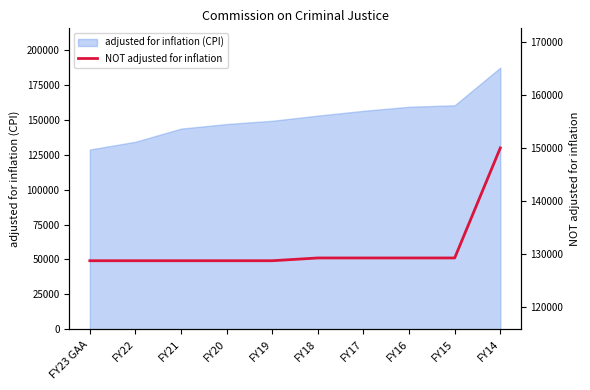

True or false: the data shows 215697 at FY18.

False